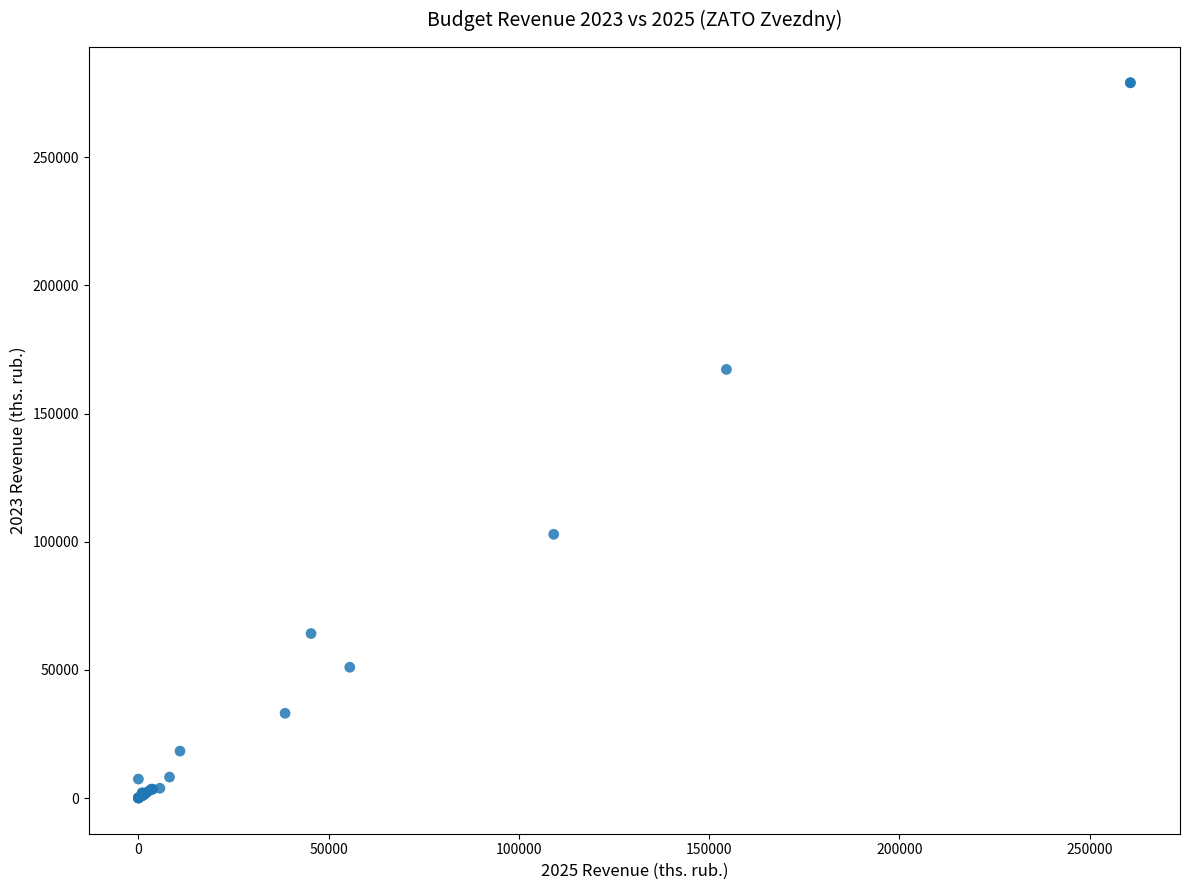

What Y value in the scatter plot is closest to 139544?

167229.2